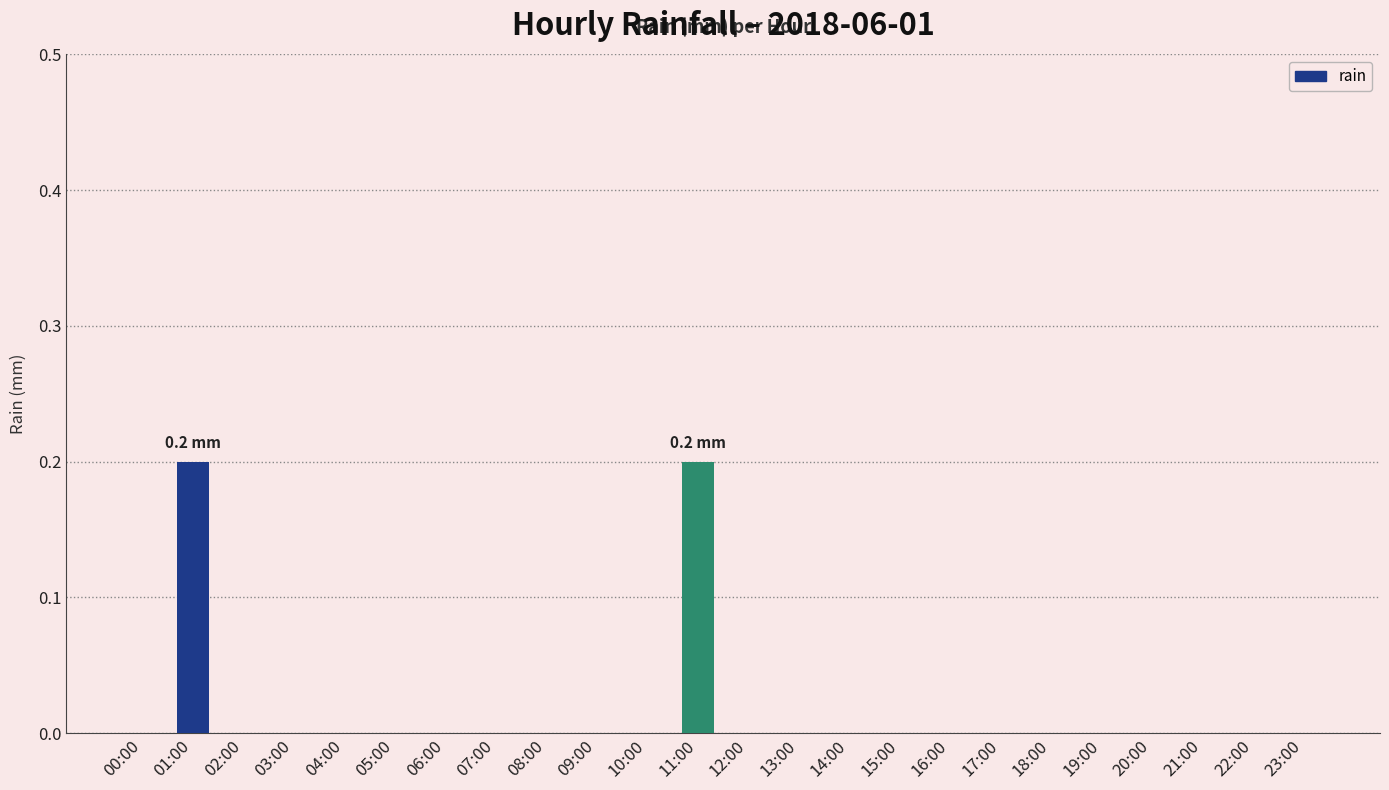

What is the sum of all values?

0.4